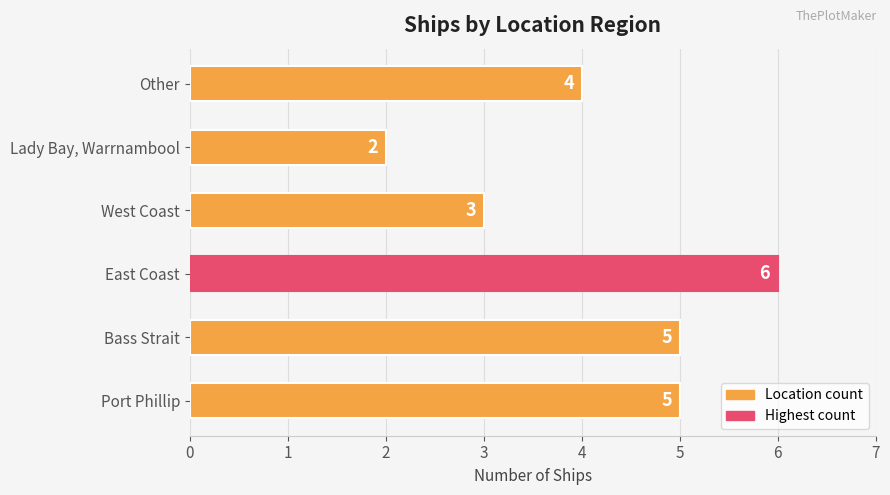

What is the ratio of the value at West Coast to the value at Port Phillip?

0.6